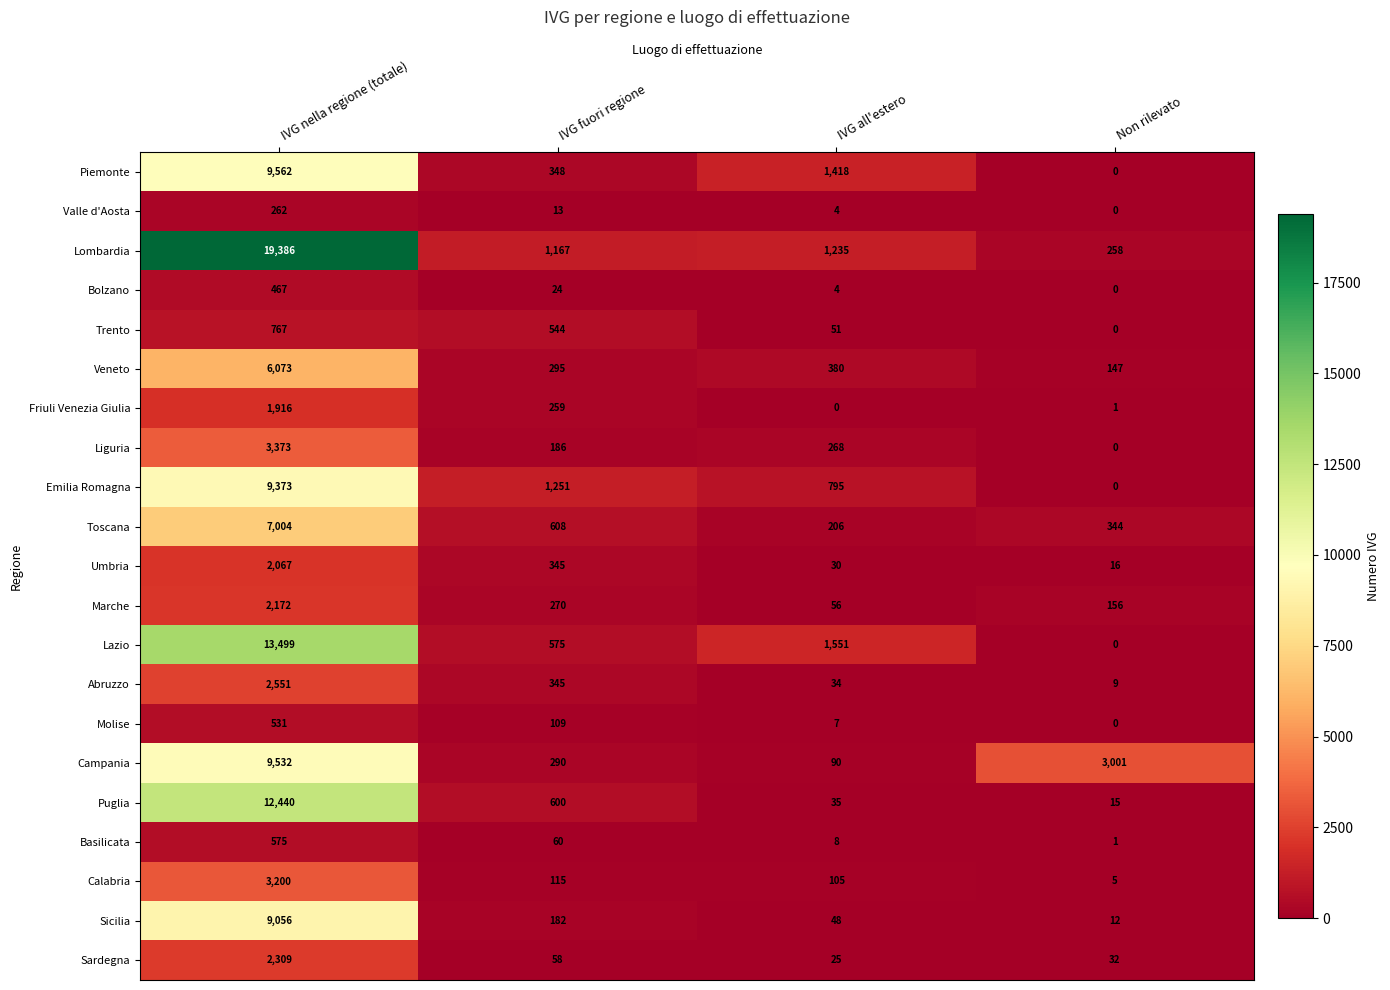

At which label is Sardegna closest to 1167?

IVG fuori regione